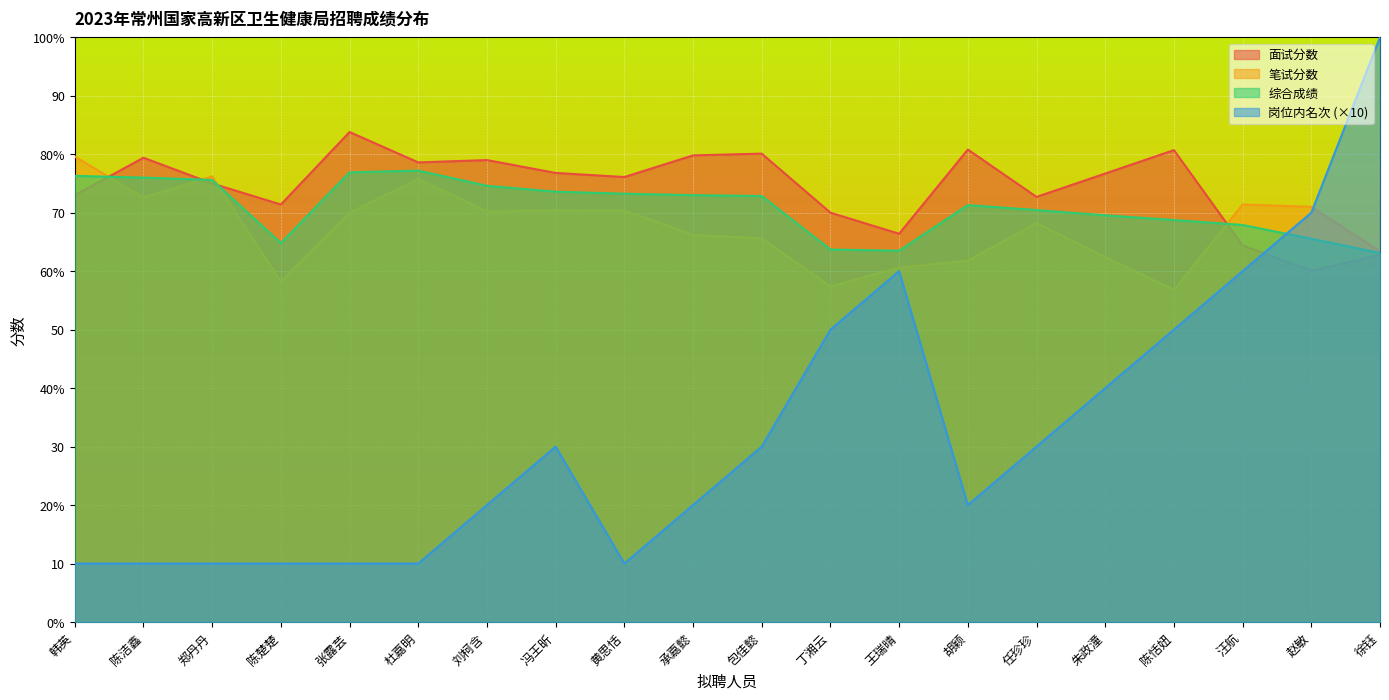

Is it true that 岗位内名次 equals 66.9 at 丁湘云?

False